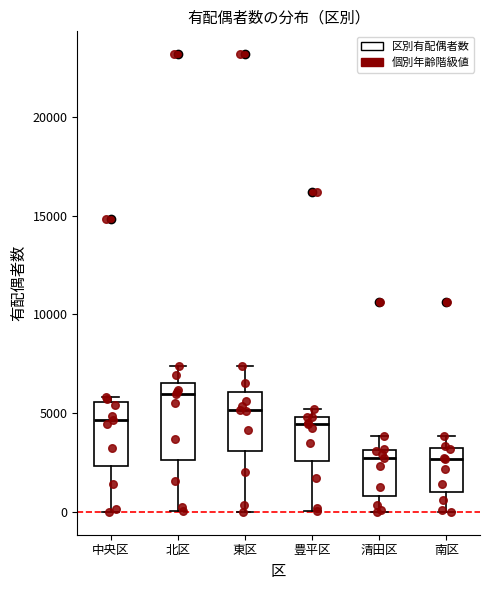

Which box's median line is the highest?

北区